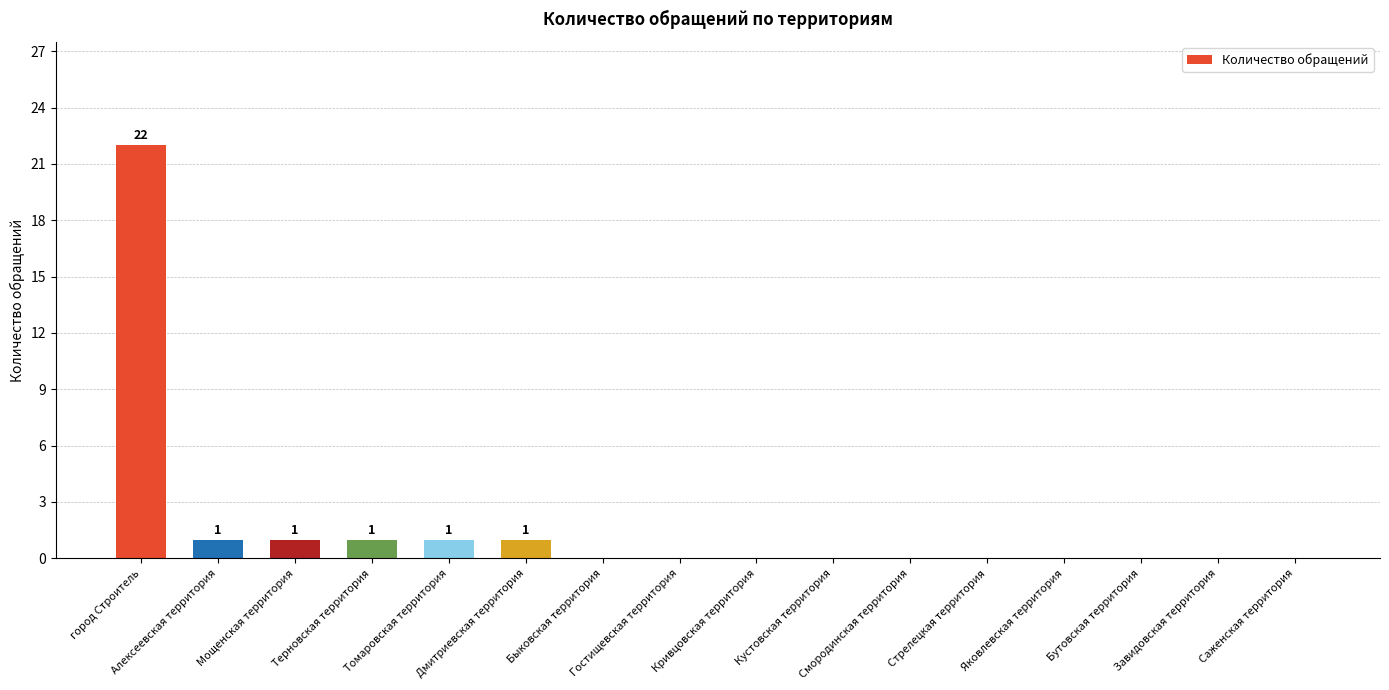

Reading left to right, transcribe all the data shown in this chart.

город Строитель=22	Алексеевская территория=1	Мощенская территория=1	Терновская территория=1	Томаровская территория=1	Дмитриевская территория=1	Быковская территория=0	Гостищевская территория=0	Кривцовская территория=0	Кустовская территория=0	Смородинская территория=0	Стрелецкая территория=0	Яковлевская территория=0	Бутовская территория=0	Завидовская территория=0	Саженская территория=0